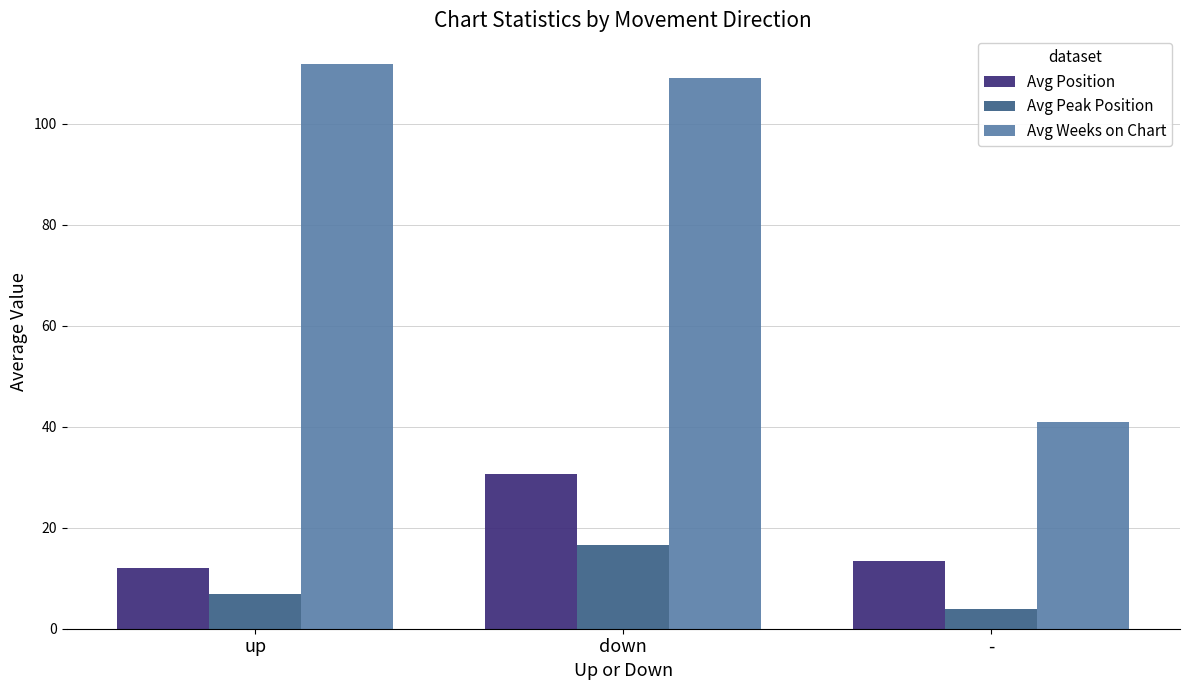

How many data points in Avg Weeks on Chart are above 109?

2